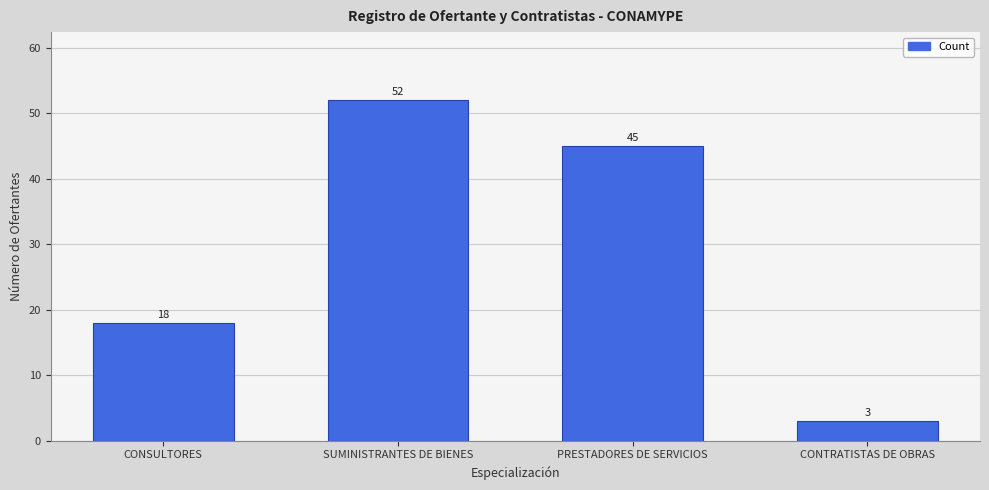

Reading right to left, transcribe all the data shown in this chart.

CONTRATISTAS DE OBRAS=3	PRESTADORES DE SERVICIOS=45	SUMINISTRANTES DE BIENES=52	CONSULTORES=18